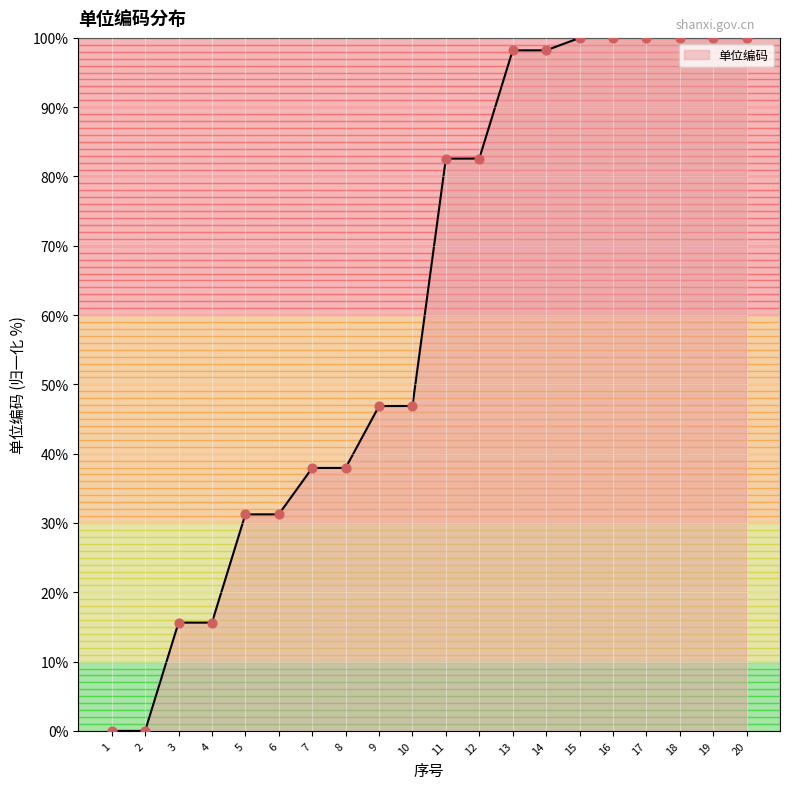

What is the change in value from 3 to 15?

+84.4